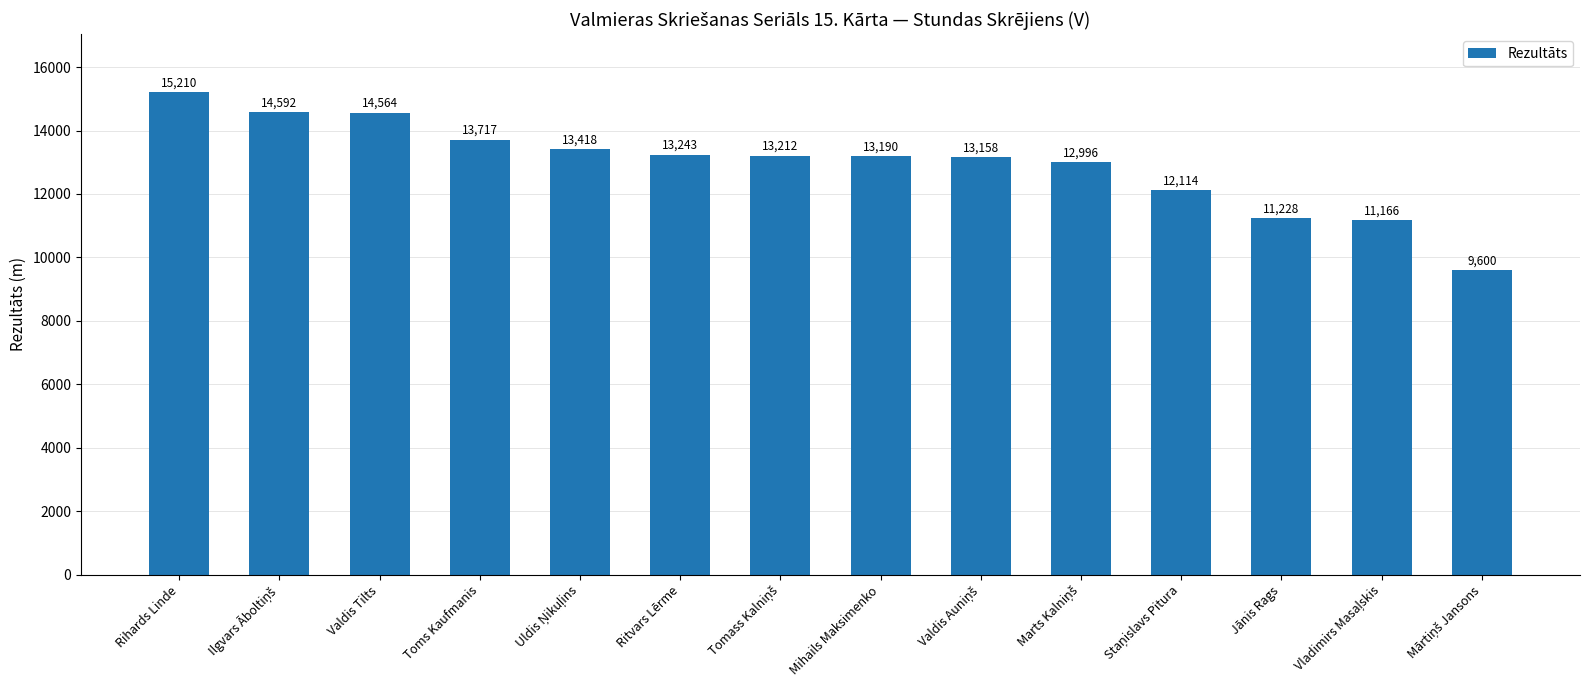

What is the difference between the second highest and minimum values?

4992